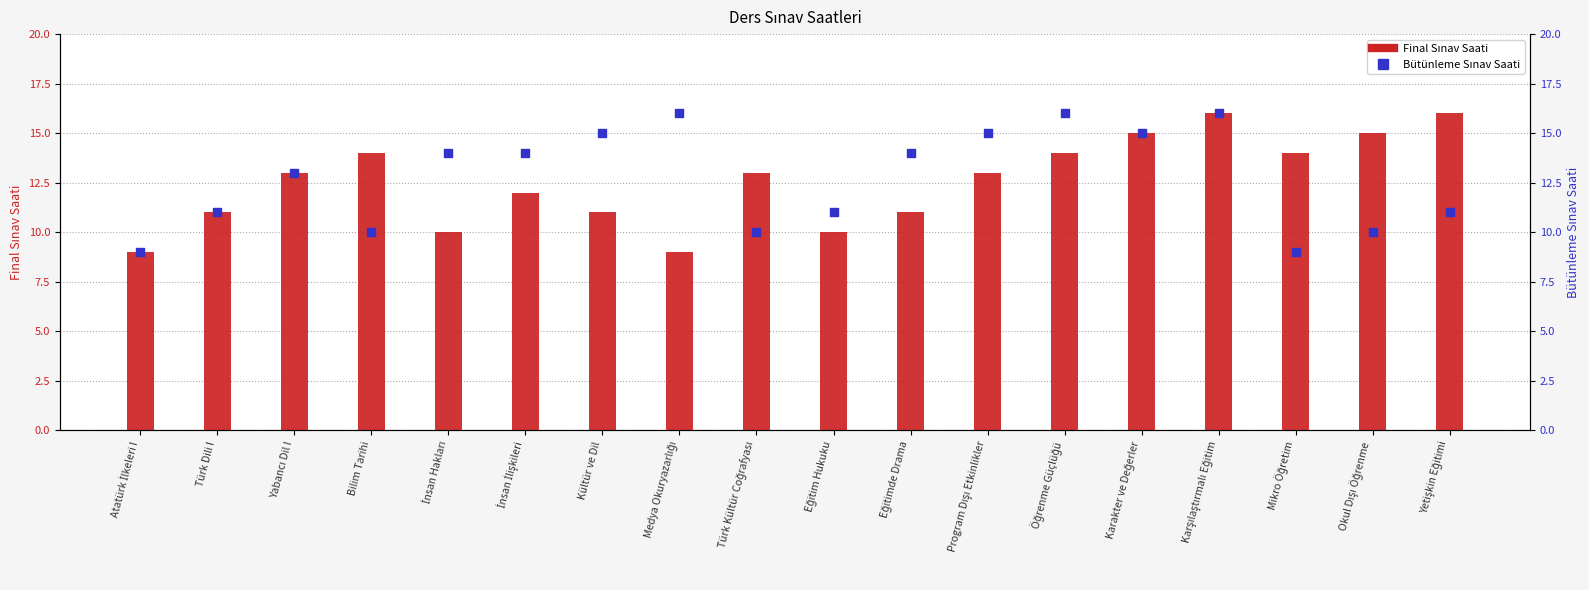

Which series reaches the minimum Y coordinate?

Final Sınav Saati